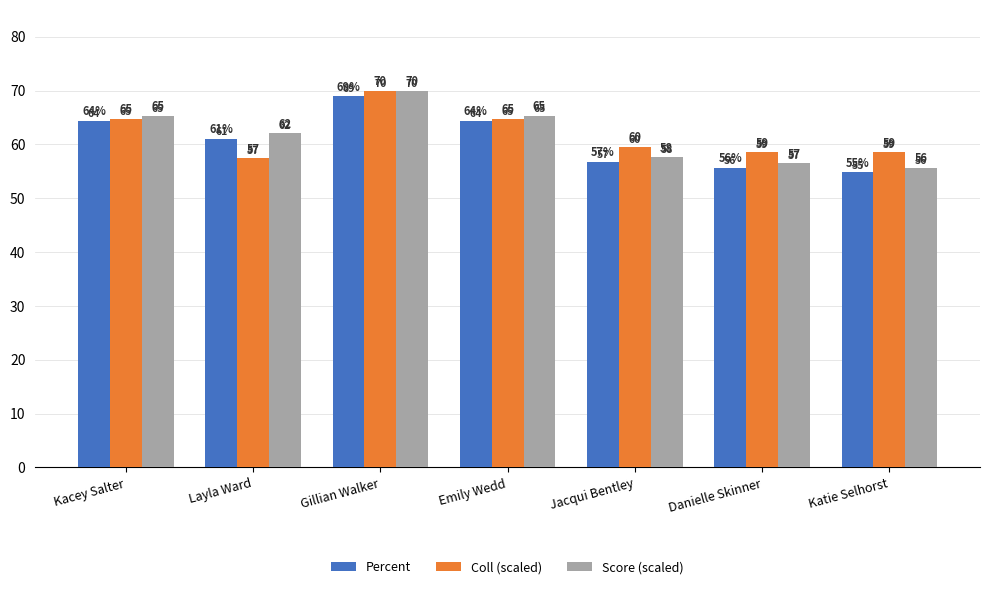

Does the chart contain stacked bars?

No